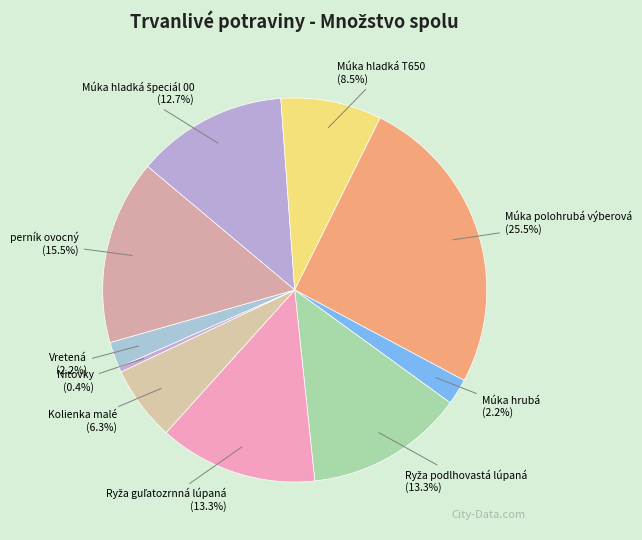

Does Múka polohrubá výberová represent more than half of the total?

No